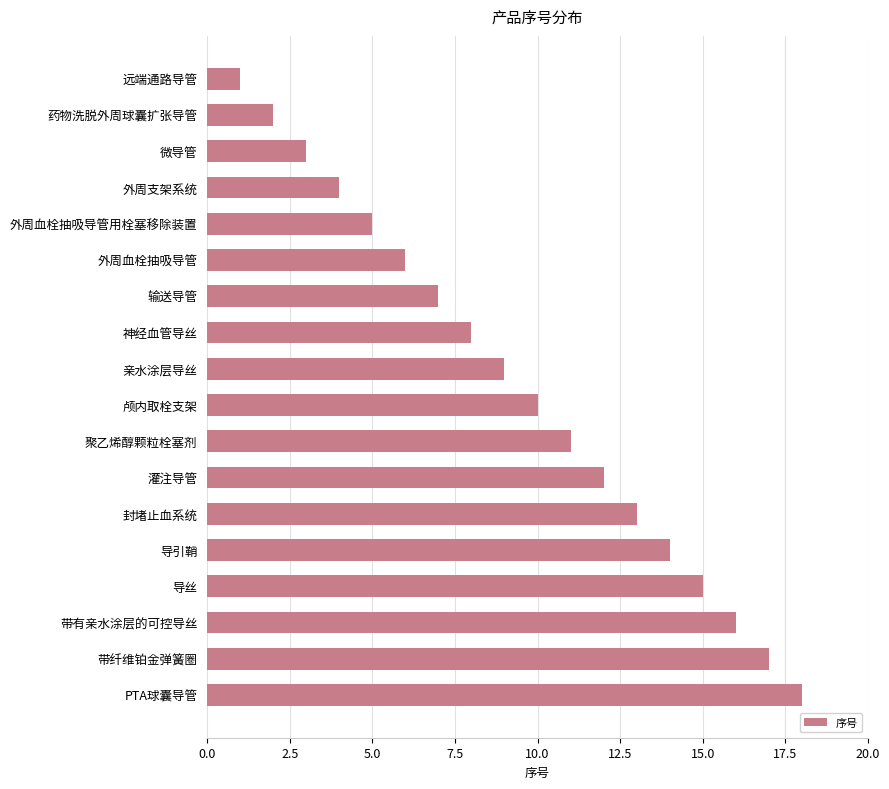

Which label corresponds to the largest value in the chart?

PTA球囊导管